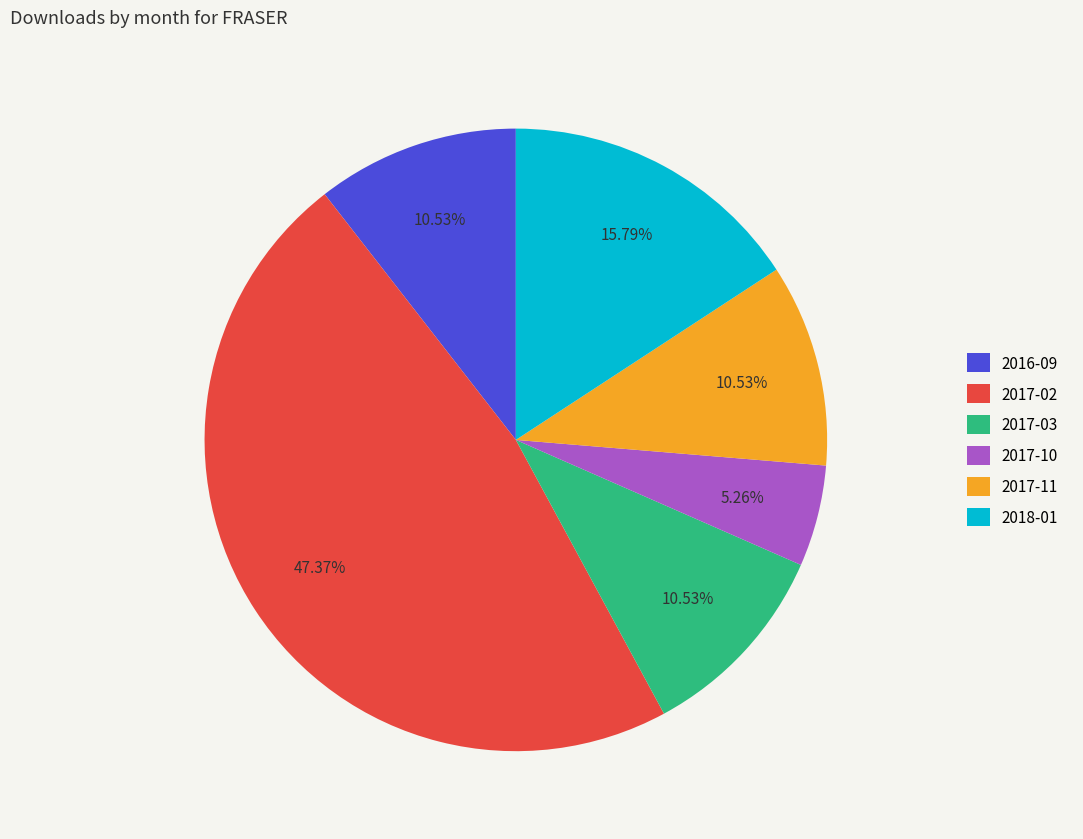

What percentage is the 2016-09 slice, to the nearest percent?

11%